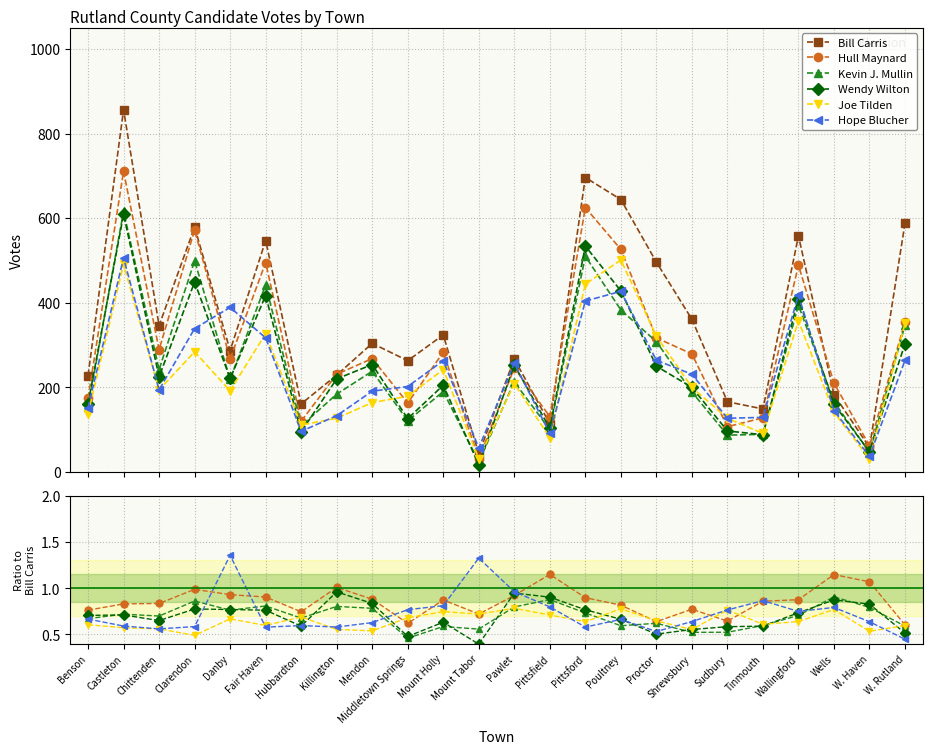

Which has a higher value, Poultney or Hubbardton?

Poultney